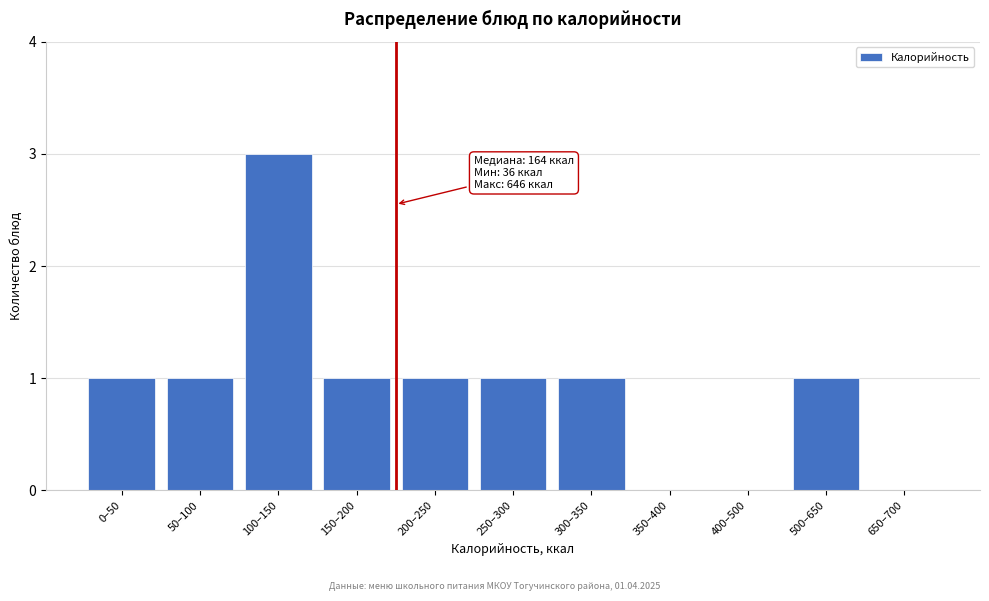

Reading left to right, transcribe all the data shown in this chart.

0–50=1	50–100=1	100–150=3	150–200=1	200–250=1	250–300=1	300–350=1	350–400=0	400–500=0	500–650=1	650–700=0